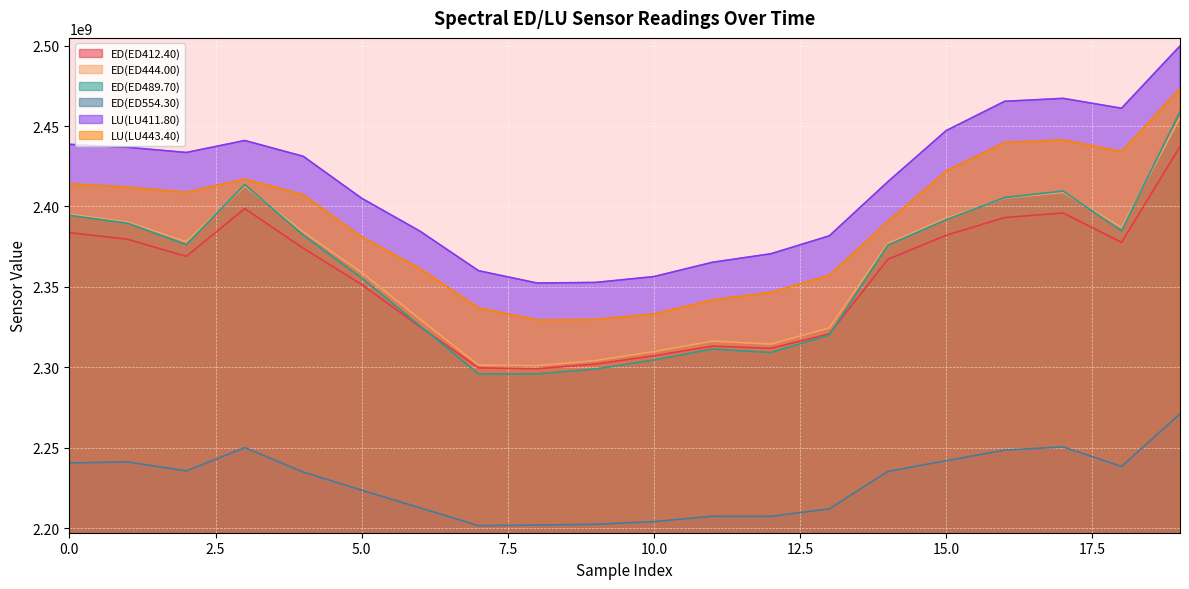

How many values in the LU(LU443.40) series exceed 2407292928?

9